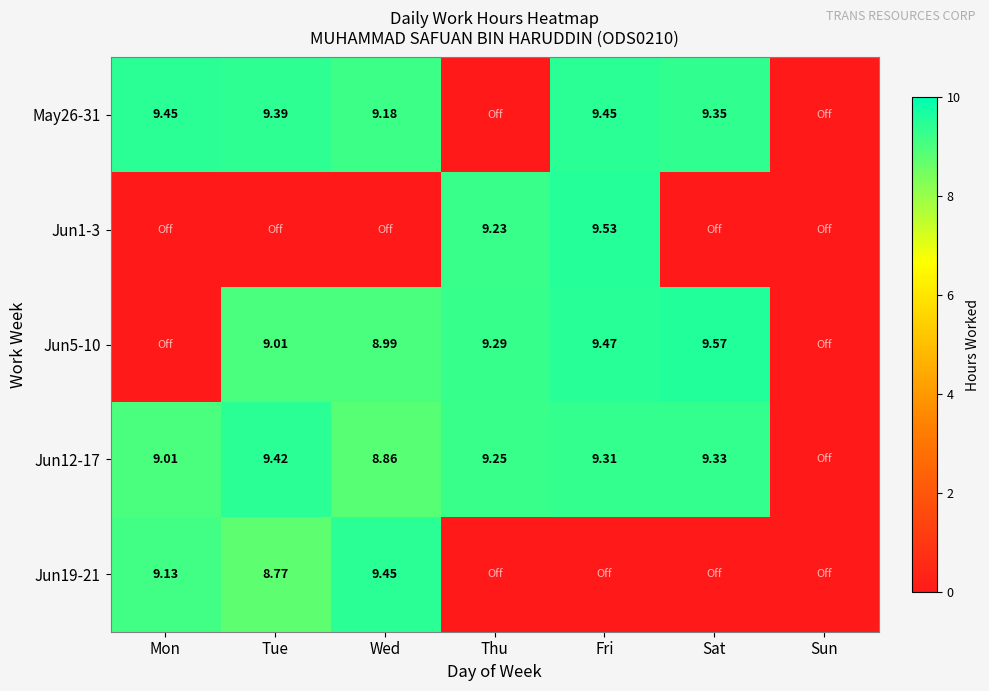

Which category has the lowest value in the Jun1-3 series?

Mon